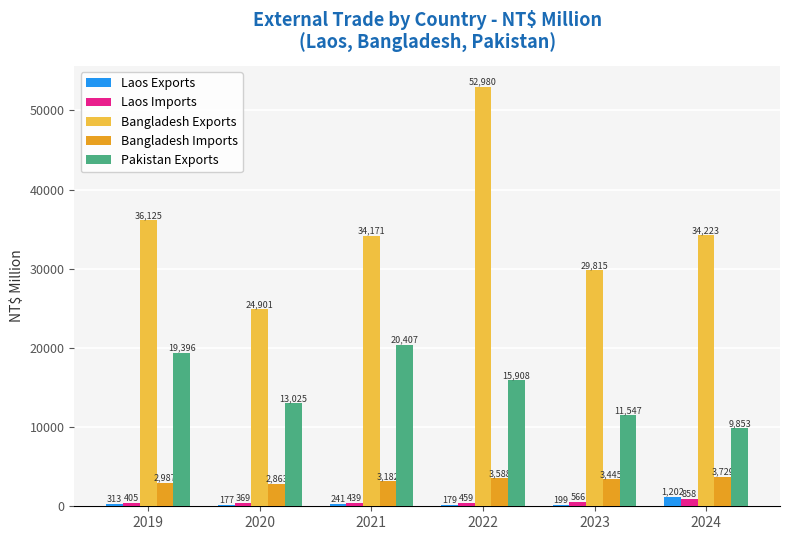

Rank the categories by Bangladesh Imports value from highest to lowest.

2024, 2022, 2023, 2021, 2019, 2020